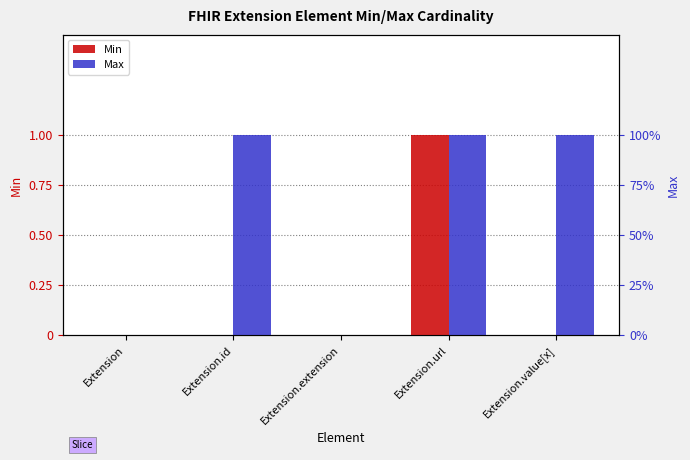

What is the highest value of the Max series?

1